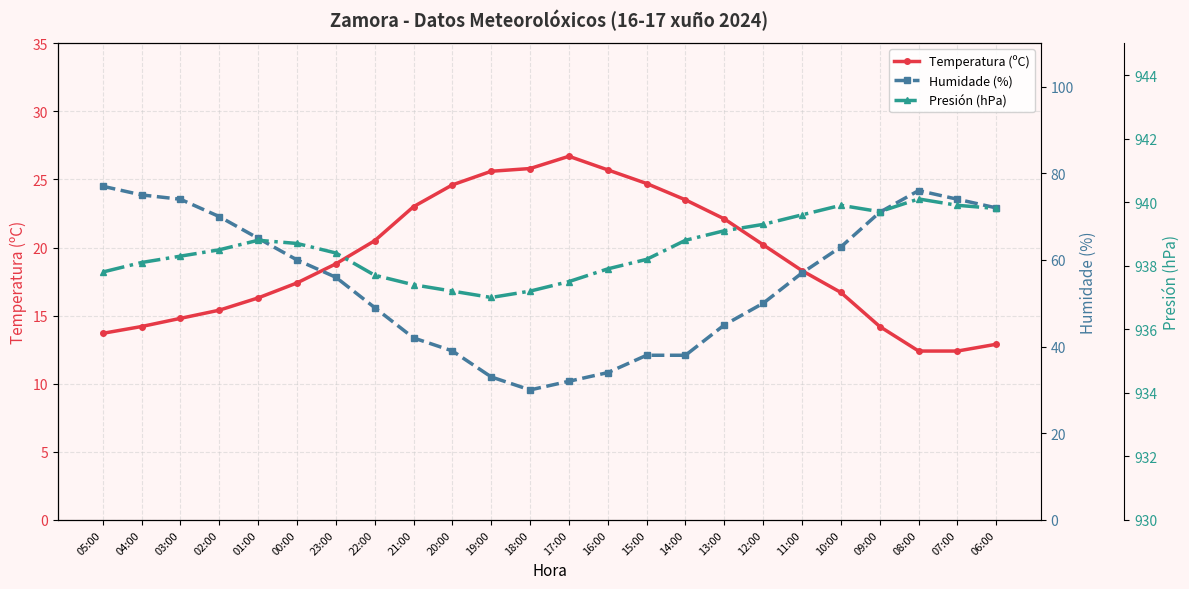

Reading left to right, list all the values displayed in this chart.

Temperatura (ºC): 13.7	14.2	14.8	15.4	16.3	17.4	18.8	20.5	23.0	24.6	25.6	25.8	26.7	25.7	24.7	23.5	22.1	20.2	18.3	16.7	14.2	12.4	12.4	12.9
Humidade (%): 77.0	75.0	74.0	70.0	65.0	60.0	56.0	49.0	42.0	39.0	33.0	30.0	32.0	34.0	38.0	38.0	45.0	50.0	57.0	63.0	71.0	76.0	74.0	72.0
Presión (hPa): 937.8	938.1	938.3	938.5	938.8	938.7	938.4	937.7	937.4	937.2	937.0	937.2	937.5	937.9	938.2	938.8	939.1	939.3	939.6	939.9	939.7	940.1	939.9	939.8